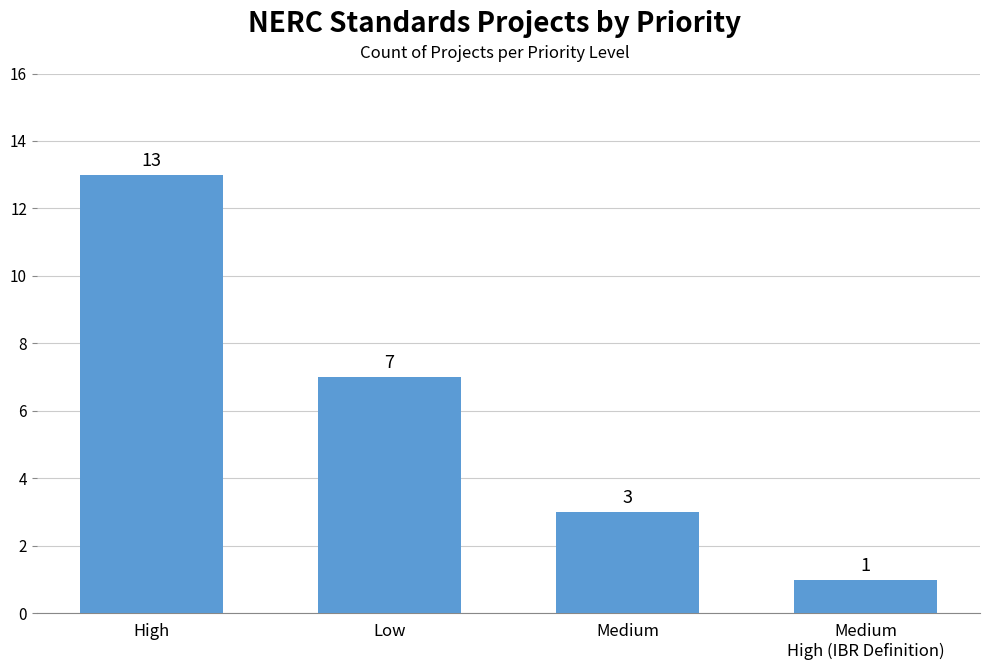

What is the minimum value shown in the chart?

1